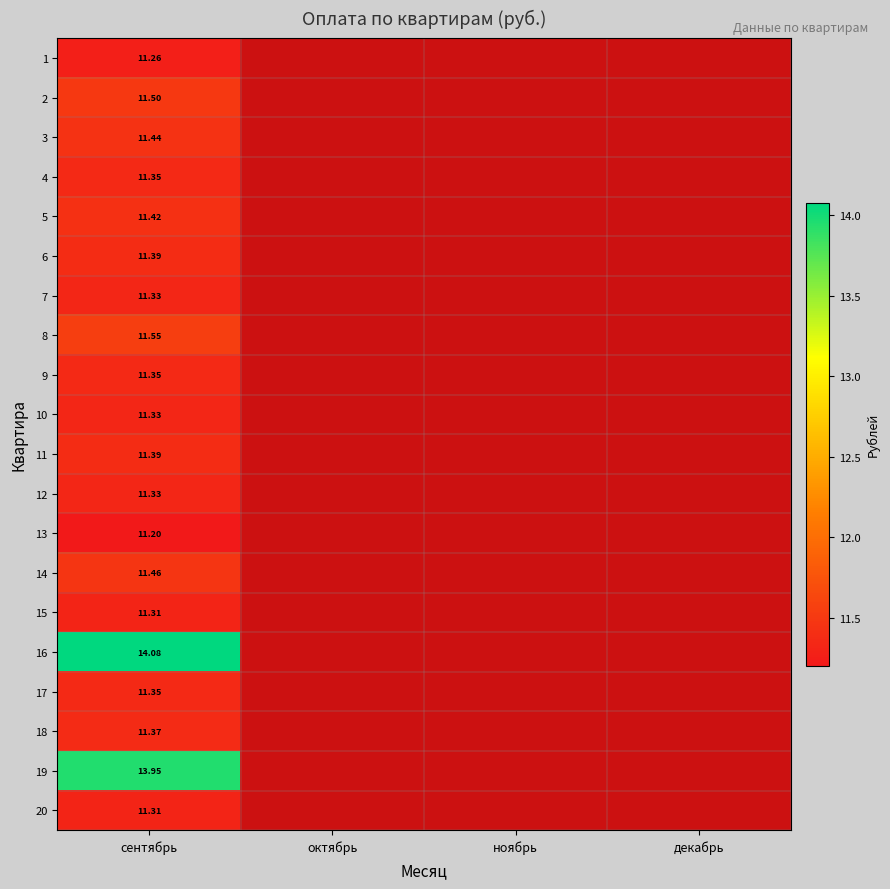

At декабрь, list the series in order from smallest to largest.

1, 2, 3, 4, 5, 6, 7, 8, 9, 10, 11, 12, 13, 14, 15, 16, 17, 18, 19, 20